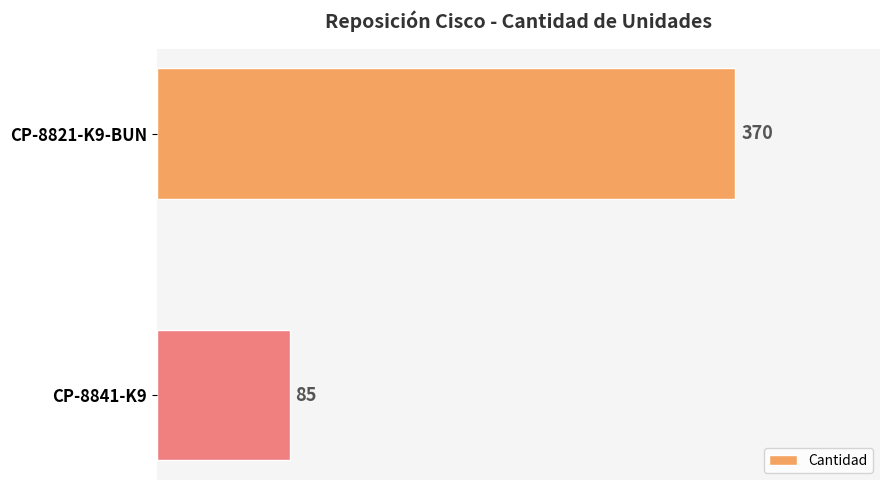

List the labels in order of value, smallest first.

CP-8841-K9, CP-8821-K9-BUN